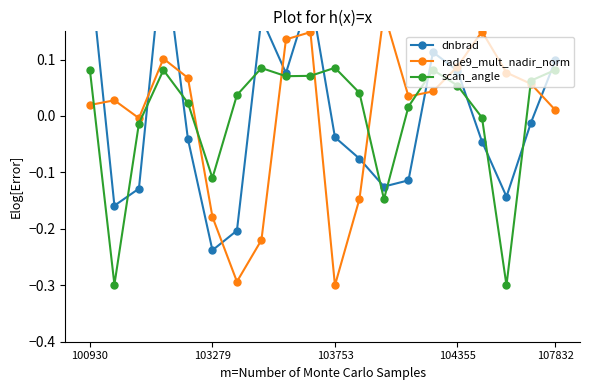

How many interior local peaks does the rade9_mult_nadir_norm series have?

5